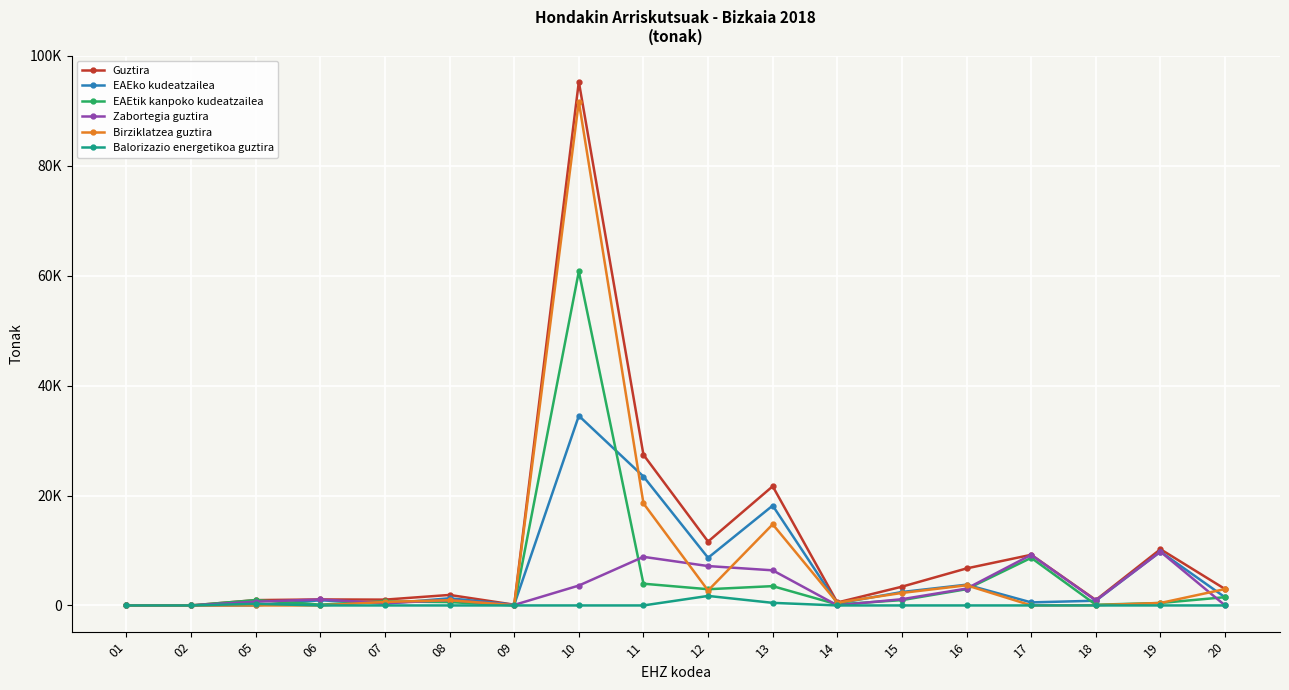

Reading left to right, extract all data points from this chart.

Guztira: 0.0	1.8	970.2	1091.5	1058.4	1911.8	134.2	95289.1	27415.9	11620.2	21684.3	537.6	3414.3	6736.8	9217.1	992.4	10234.0	2983.1
EAEko kudeatzailea: 0.0	1.8	0.0	940.7	317.4	1302.4	132.9	34507.3	23461.3	8668.3	18170.0	355.7	2444.2	3777.7	554.6	860.7	9786.6	1478.4
EAEtik kanpoko kudeatzailea: 0.0	0.0	970.2	150.8	741.0	609.4	1.4	60781.8	3954.6	2951.9	3514.3	181.9	970.1	2959.1	8662.5	131.7	447.4	1504.6
Zabortegia guztira: 0.0	1.8	678.4	1089.7	417.4	964.7	89.6	3619.3	8843.6	7167.3	6389.7	18.6	1137.9	3070.2	9209.0	901.6	9786.6	2.7
Birziklatzea guztira: 0.0	0.0	0.0	1.4	640.9	947.1	44.6	91669.7	18572.3	2717.2	14762.2	510.3	2276.4	3666.1	8.1	48.1	447.4	2980.3
Balorizazio energetikoa guztira: 0.0	0.0	291.9	0.0	0.1	0.0	0.0	0.0	0.0	1732.4	472.4	0.0	0.0	0.5	0.0	0.0	0.0	0.0